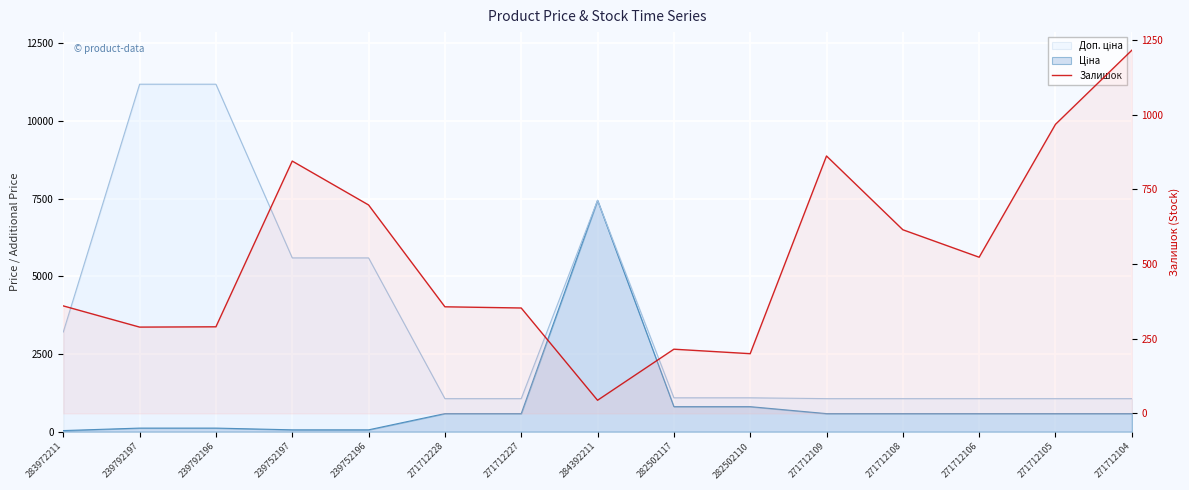

Which label corresponds to the smallest value in the chart?

284392211